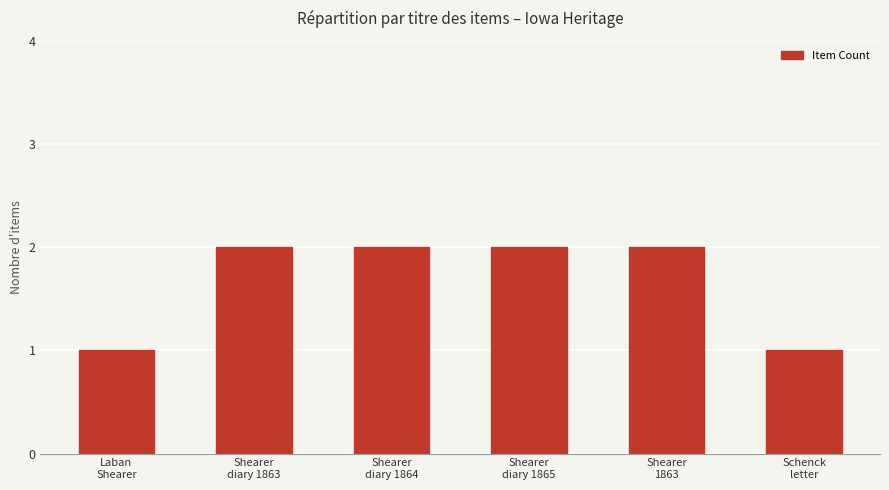

The chart shows a value of 2 at Laban
Shearer. True or false?

False